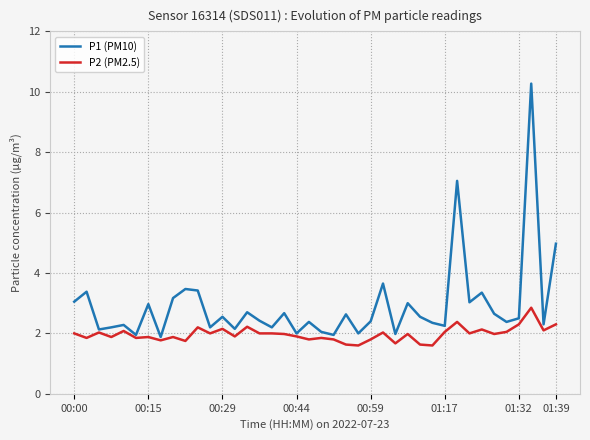

Which series has the largest total across all categories?

P1 (PM10)